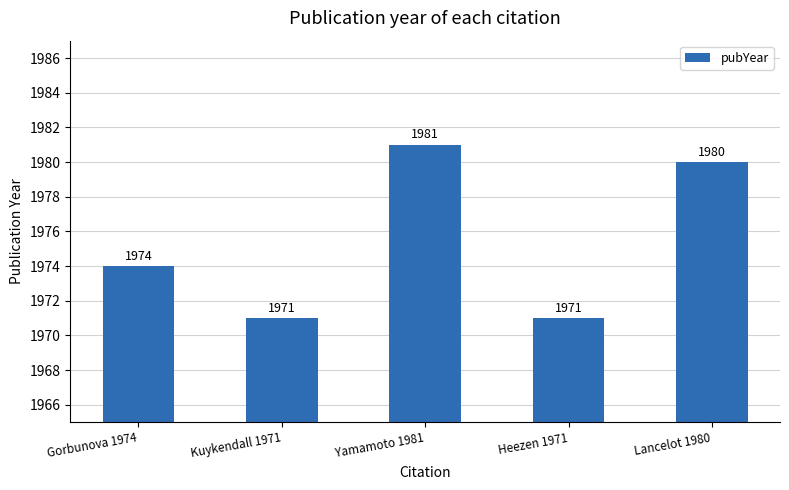

What position from the right is Lancelot 1980?

1